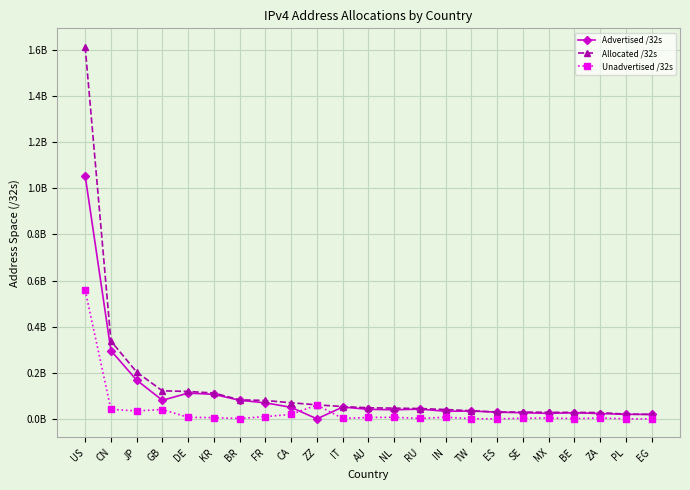

Which series has the largest range (max minus min)?

Allocated /32s